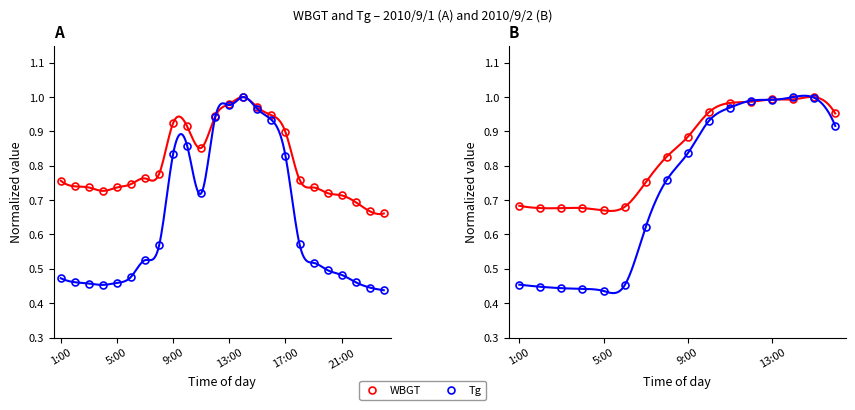

True or false: Tg has a value of 0.2 at 5:00.

False